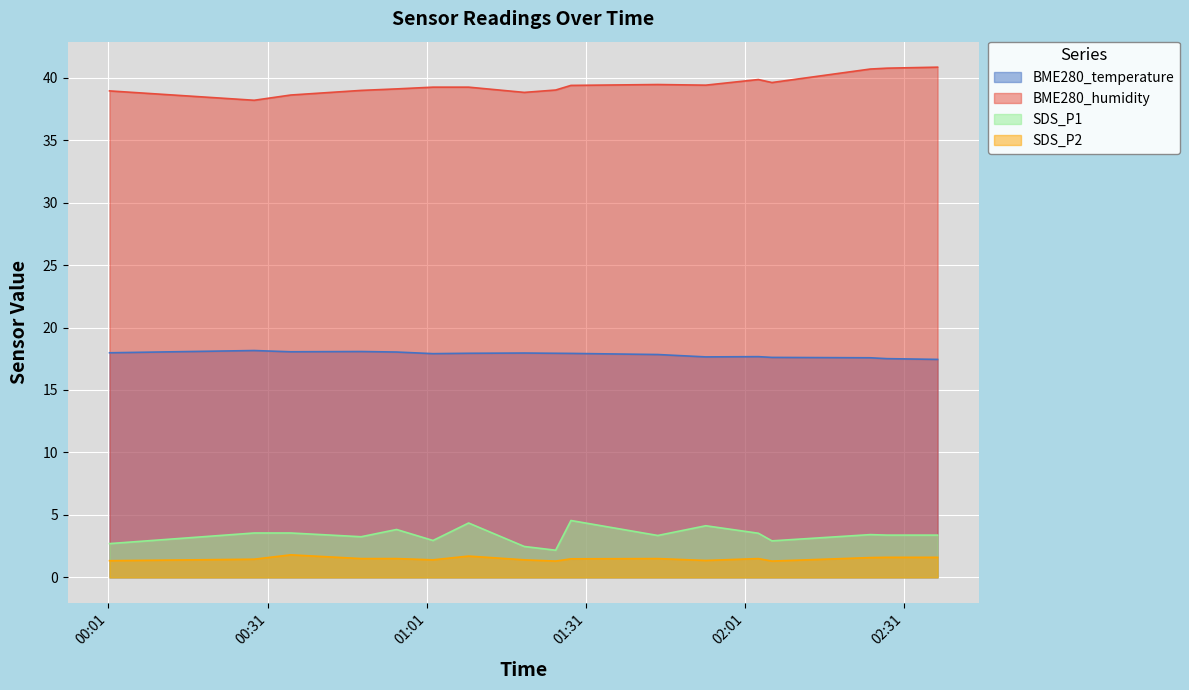

What is the label of the 17th point from the left?

2021/07/02 02:37:23